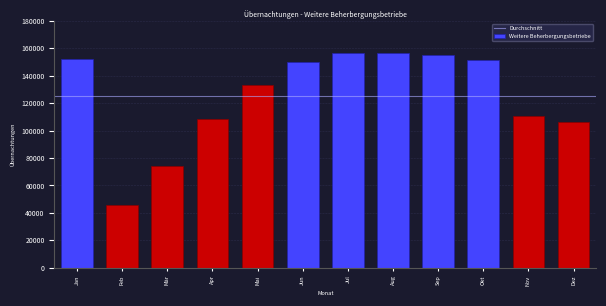

Between Nov and Mai, which is larger?

Mai